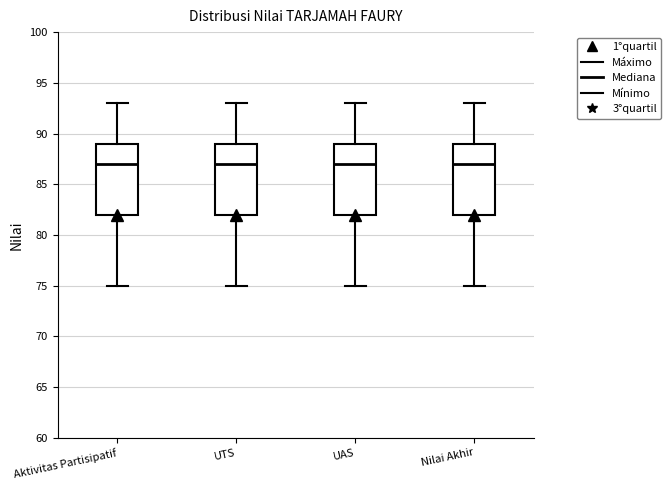

Reading left to right, transcribe this box plot: for each box, give where its median line is, the range the box spans, and where its two whiskers end, as read against the y-axis. The values are not printed on the chart, so give them approximately, as read against the axis.

Aktivitas Partisipatif: median 87, box 82 to 89, whiskers 75 to 93
UTS: median 87, box 82 to 89, whiskers 75 to 93
UAS: median 87, box 82 to 89, whiskers 75 to 93
Nilai Akhir: median 87, box 82 to 89, whiskers 75 to 93